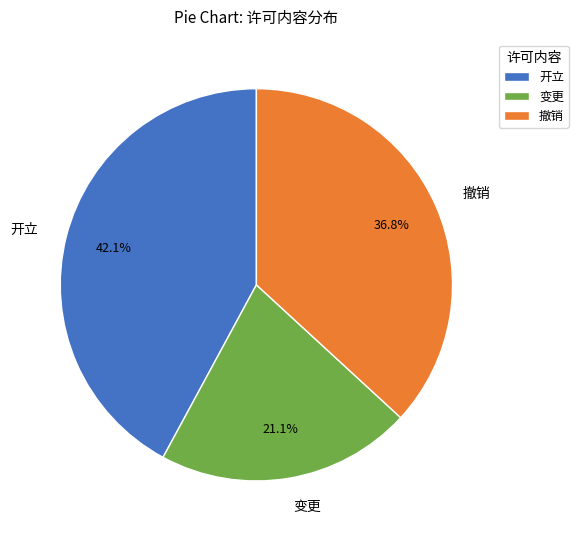

What is the largest slice in the pie chart?

开立